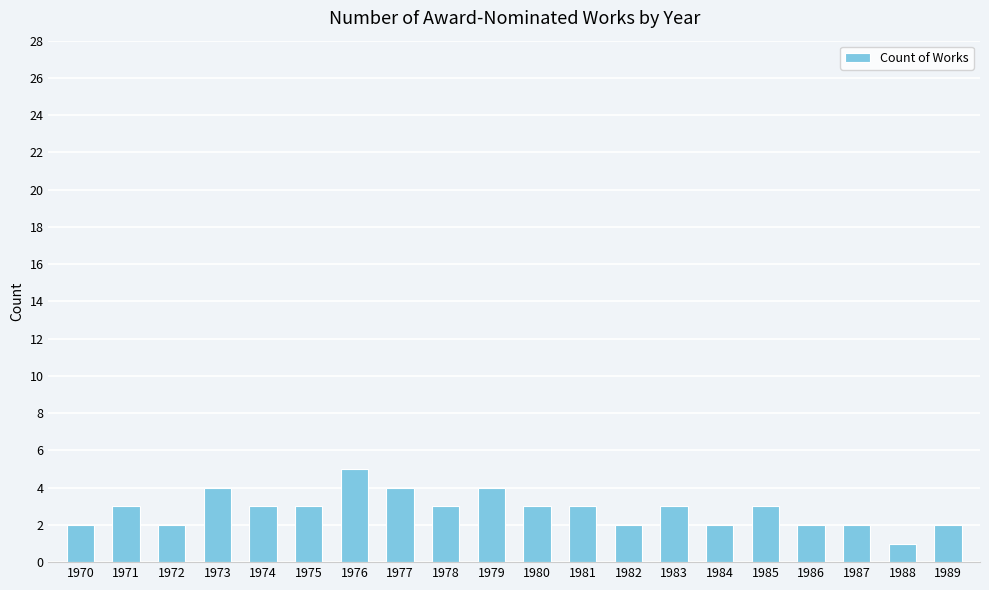

Is it true that the value at 1981 is 3?

True